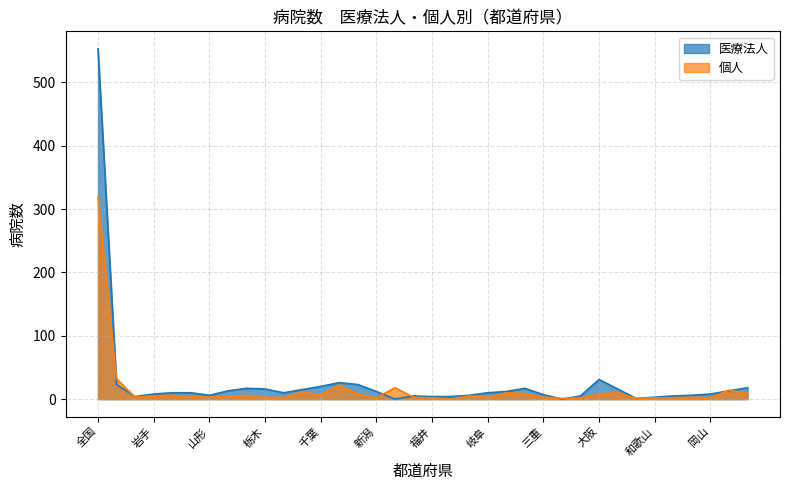

Rank the series by their maximum value, from lowest to highest.

個人, 医療法人